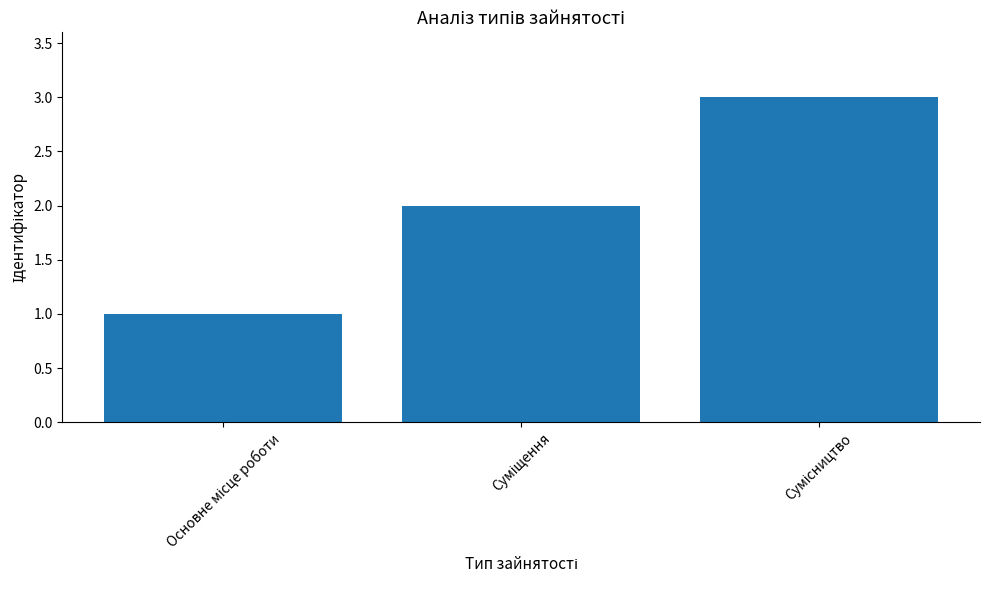

What is the greatest value displayed?

3